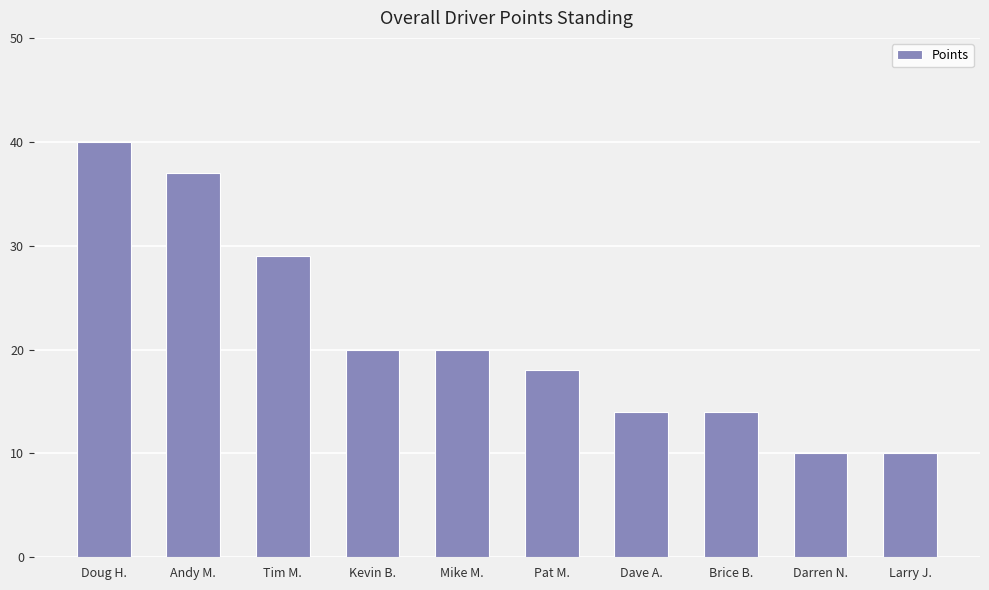

Reading left to right, extract all data points from this chart.

40	37	29	20	20	18	14	14	10	10